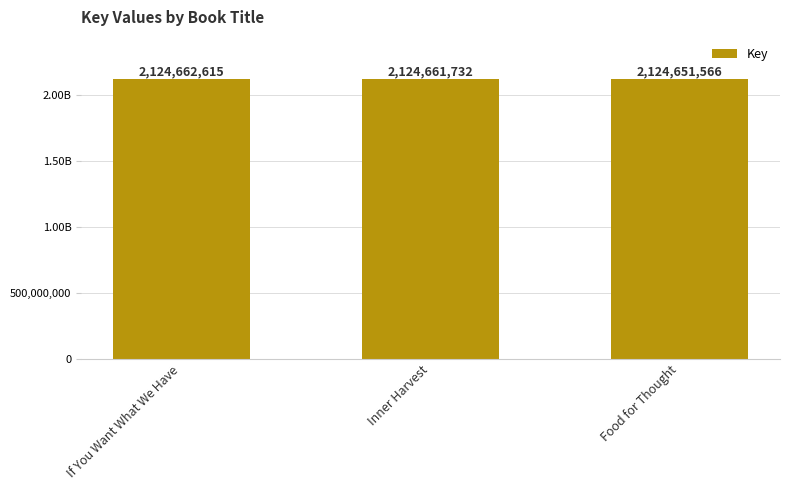

Does the chart contain any negative values?

No